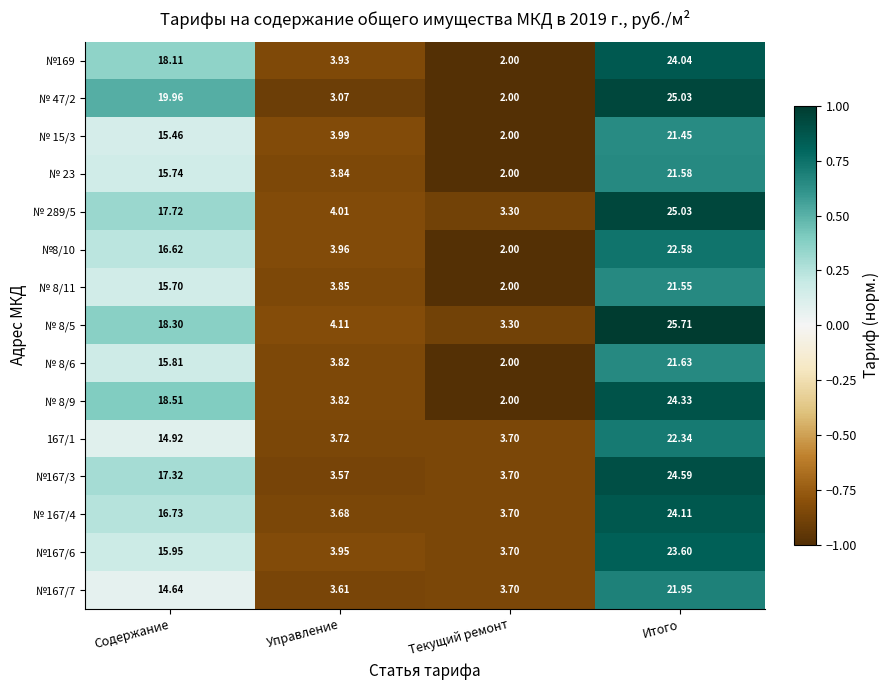

At which label is 167/1 closest to 13?

Содержание